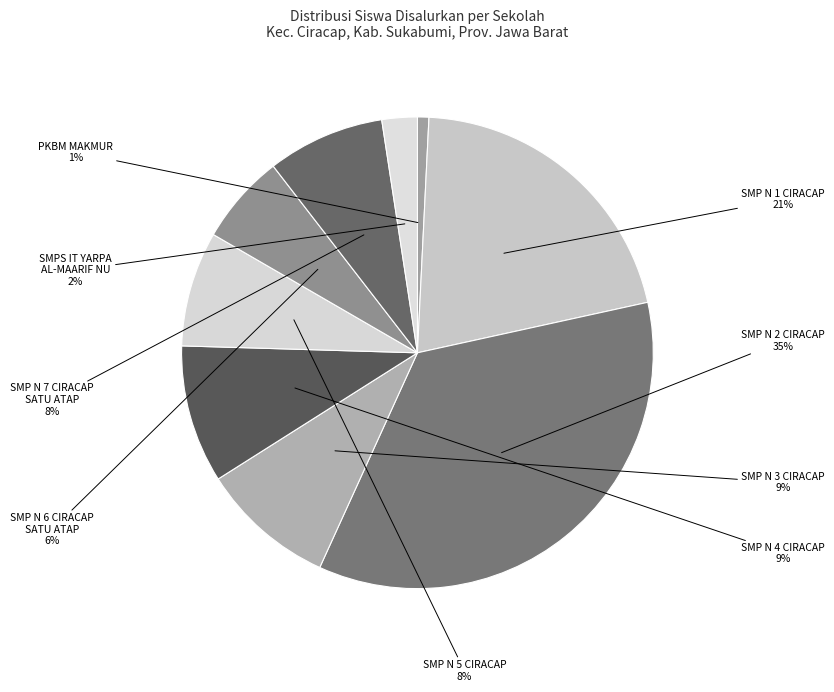

Which slice is the smallest?

PKBM MAKMUR